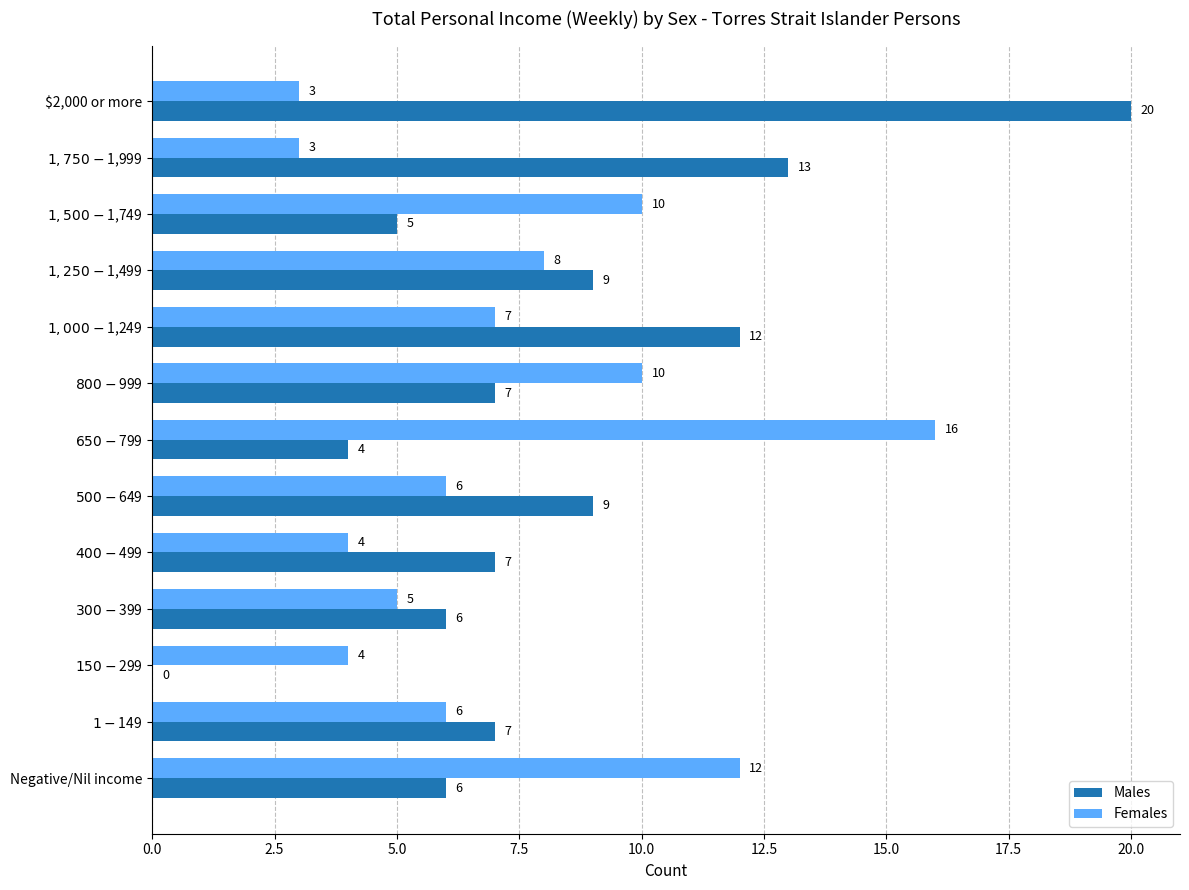

What is the sum of all Females values?

94